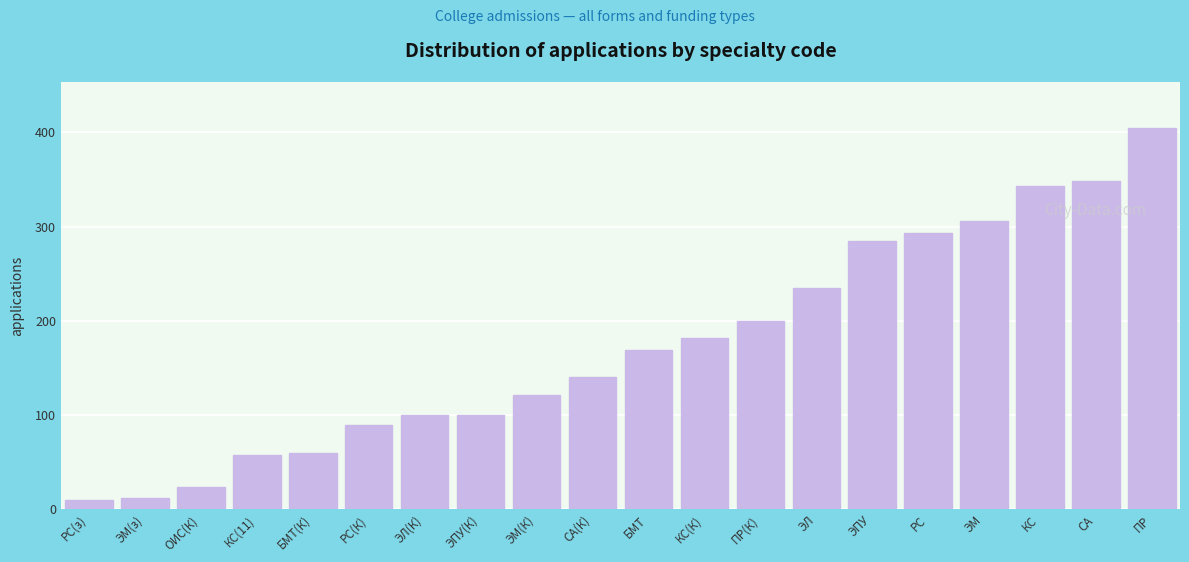

Reading right to left, what are all the values shown in this chart?

405	349	343	306	293	285	235	200	182	169	140	121	100	100	89	60	58	24	12	10